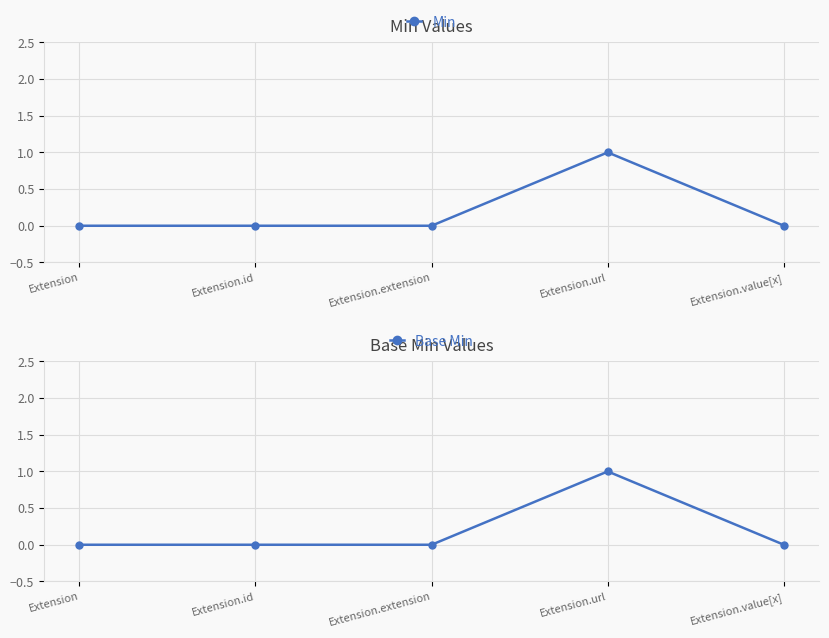

What is the sum of the Min values at Extension.value[x] and Extension.url?

1